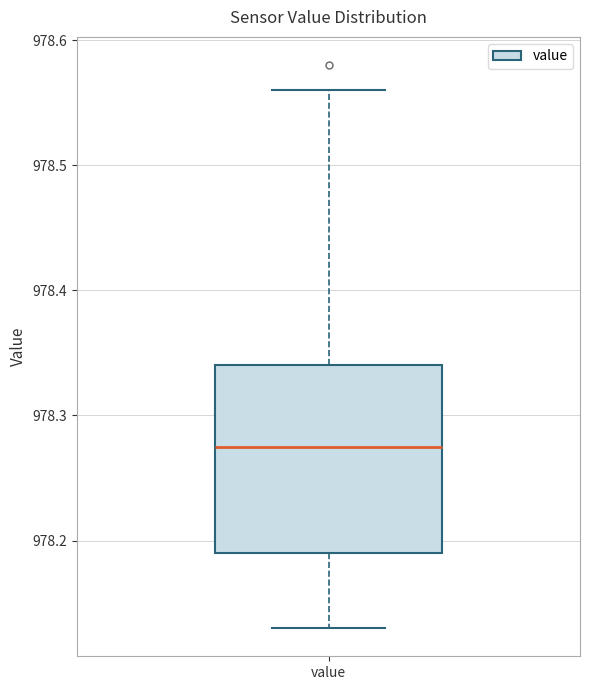

Read this box plot against the y-axis: the position of the median line, the range covered by the box, and the ends of both whiskers. The values are not printed on the chart, so give them approximately, as read against the axis.

median 978.28, box 978.19 to 978.34, whiskers 978.13 to 978.56